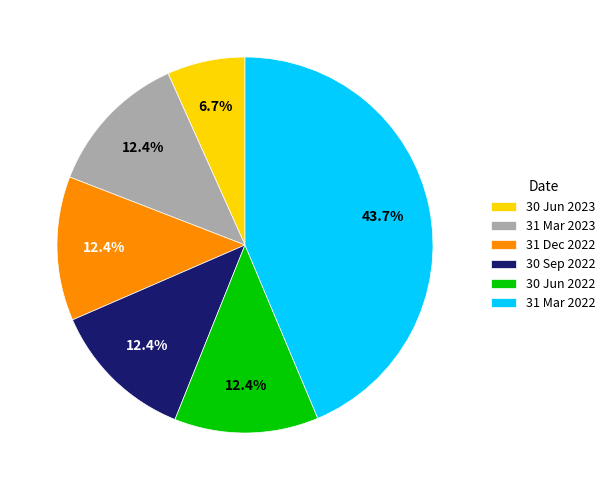

What is the largest slice in the pie chart?

31 Mar 2022